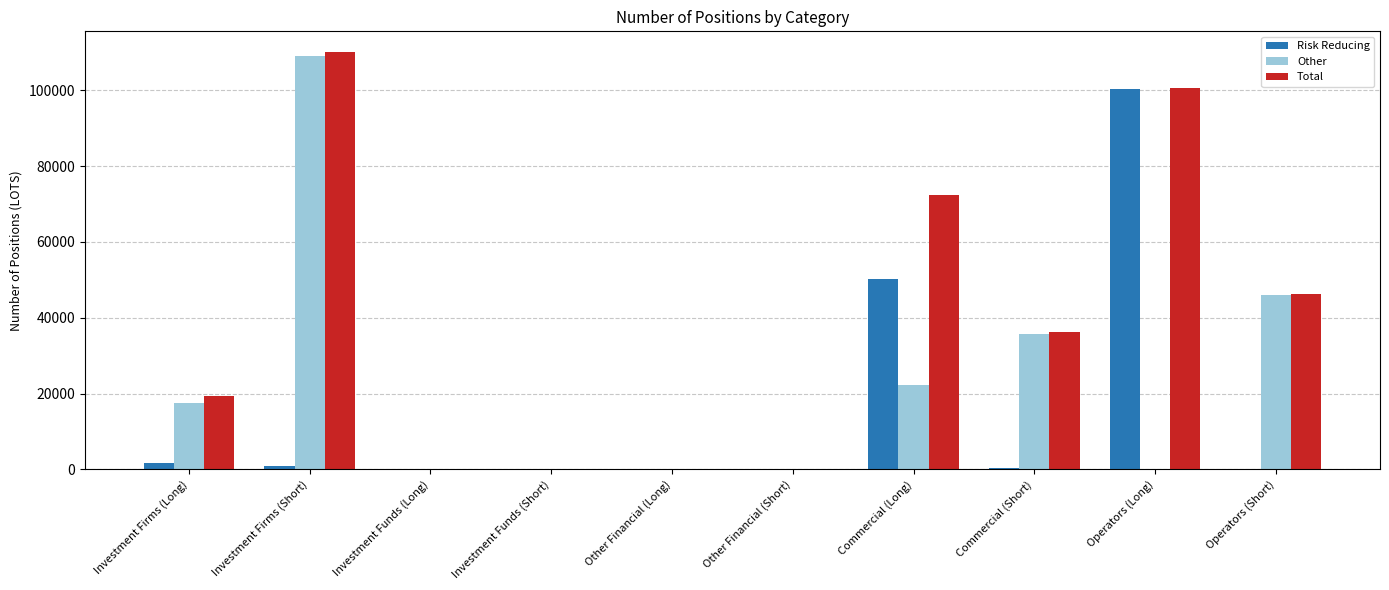

What is the greatest value displayed?

110039